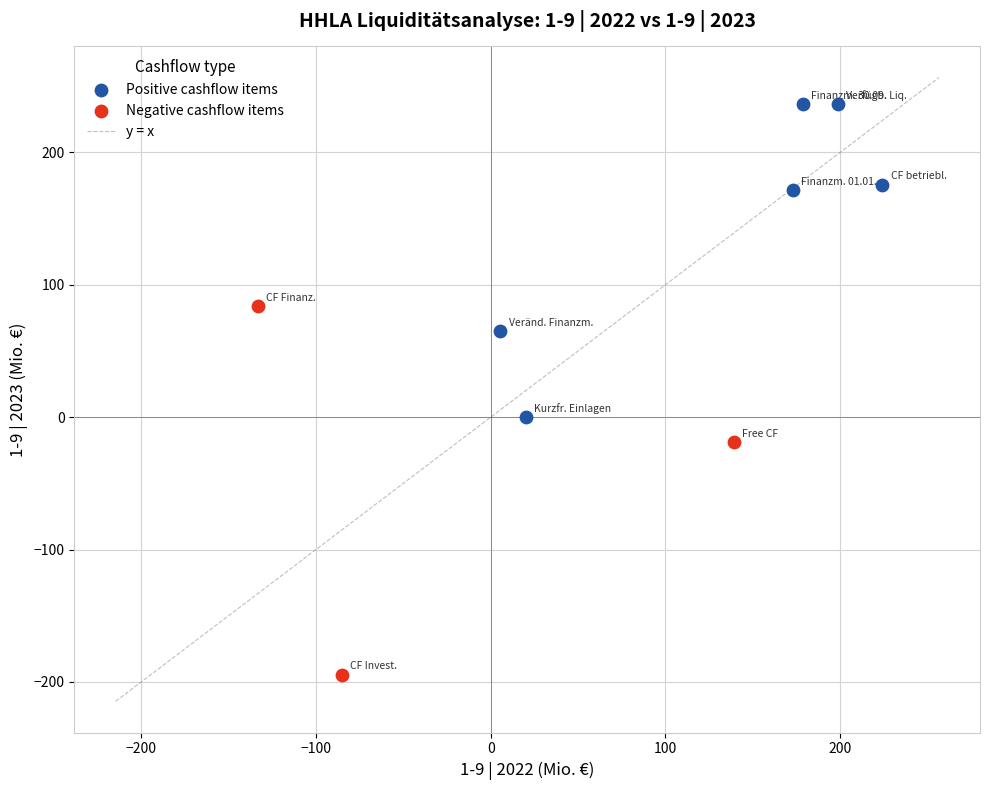

Which series contains the highest Y value?

Positive cashflow items